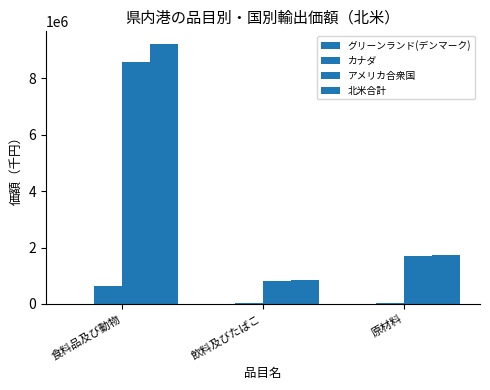

How many groups of bars are there?

3